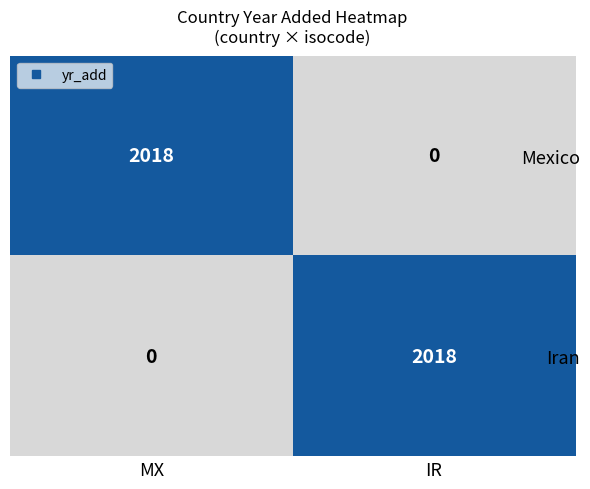

What is the spread (max minus min) of values at IR?

2018